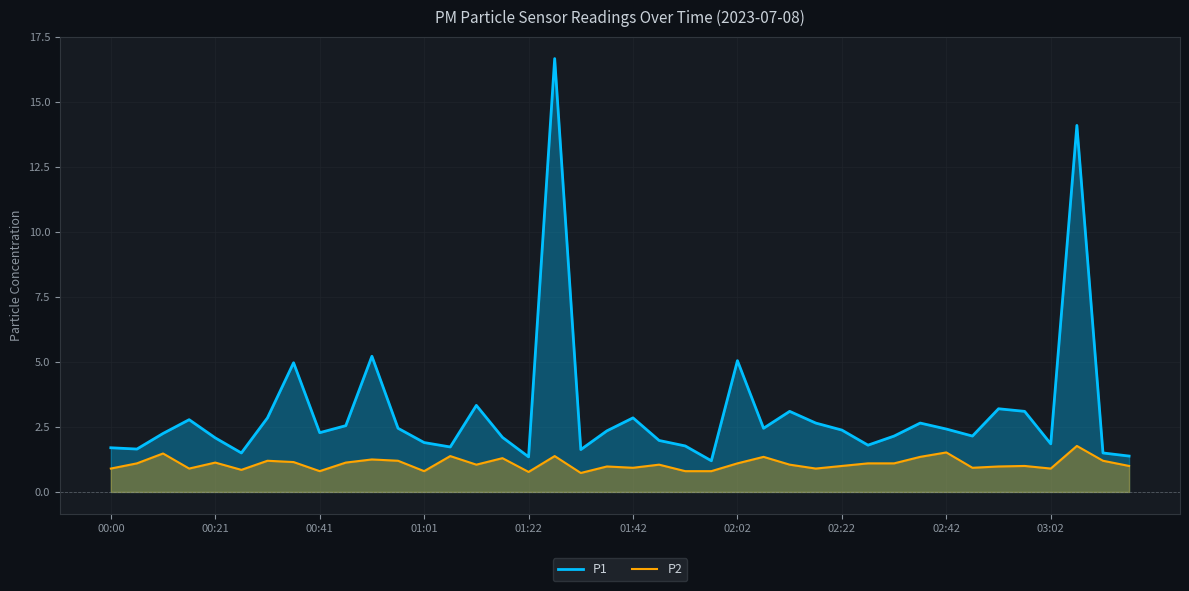

What is the minimum value shown in the chart?

0.7